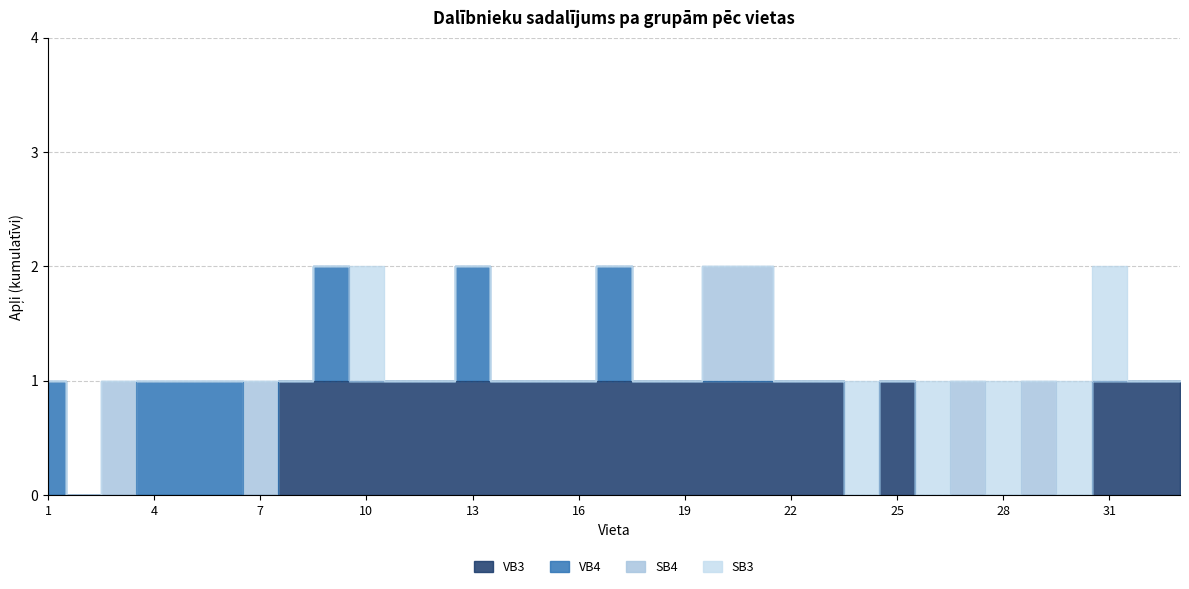

At which category is the sum across all series the highest?

9